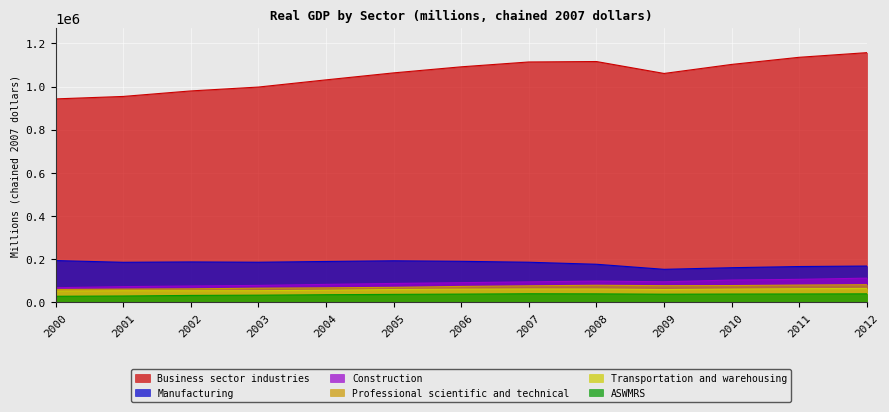

Between 2010 and 2000, which is larger?

2010